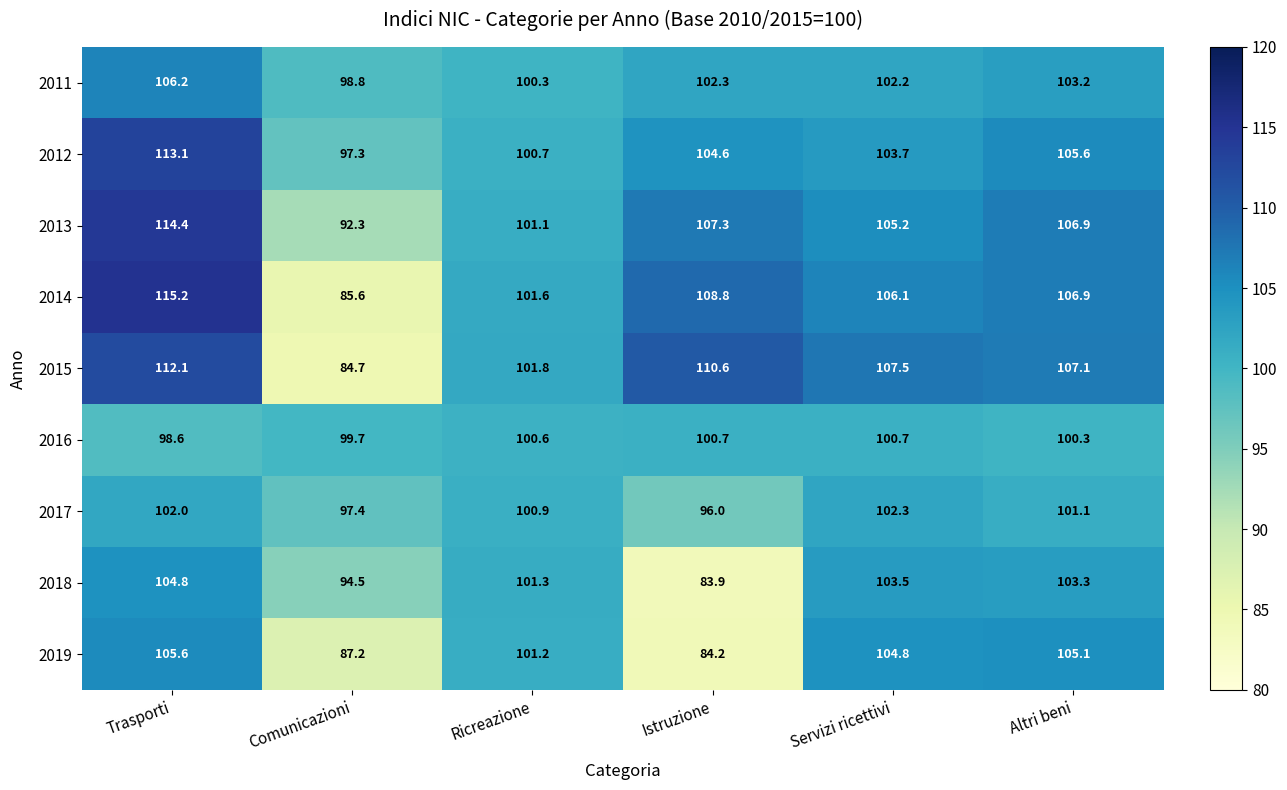

At how many categories does at least one series exceed 114?

1